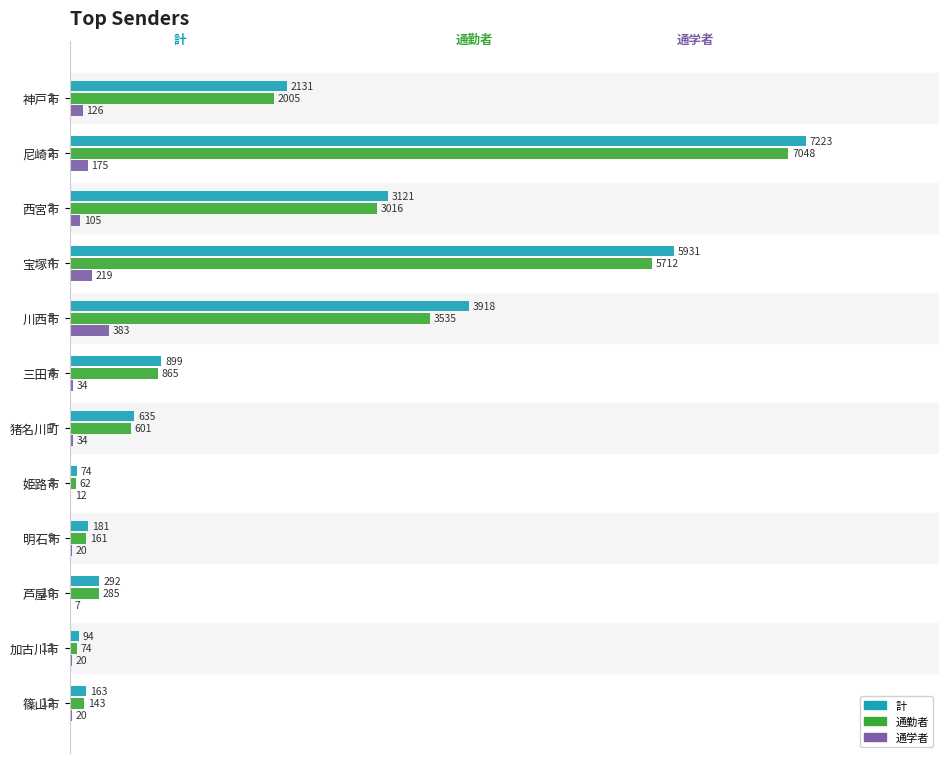

What is the sum of all 通学者 values?

1155